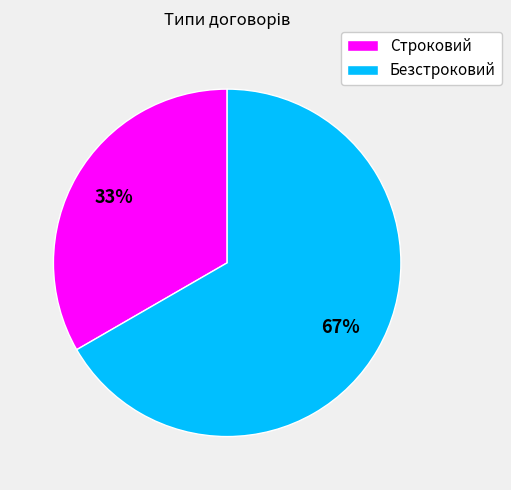

Which slice is the largest?

Безстроковий